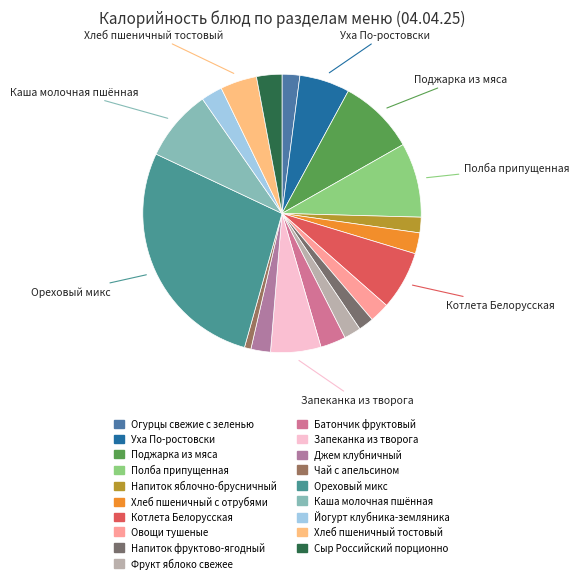

What is the change in value from Уха По-ростовски to Батончик фруктовый?

-69